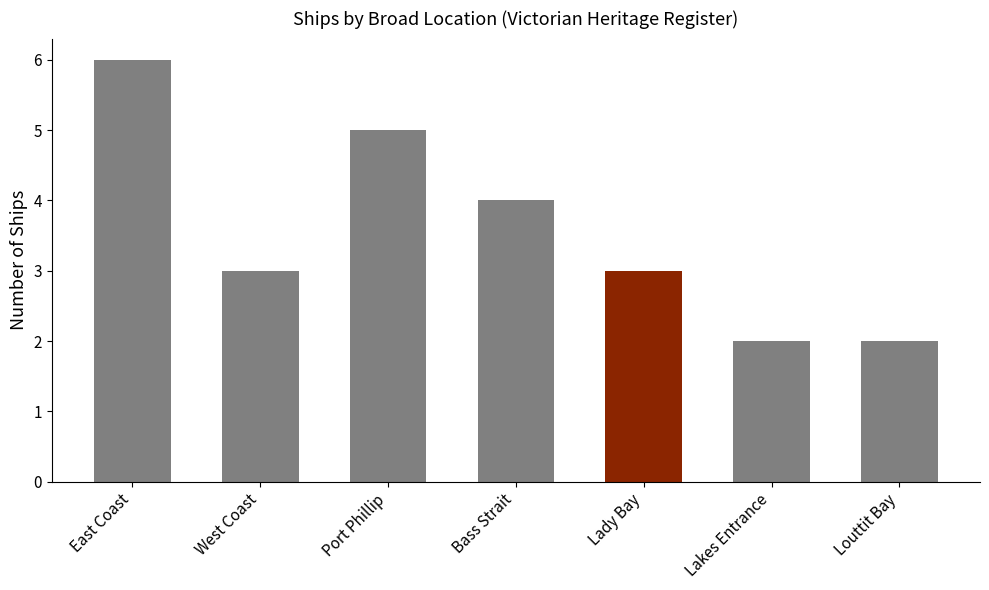

Count the values in the range 2 to 5.

6